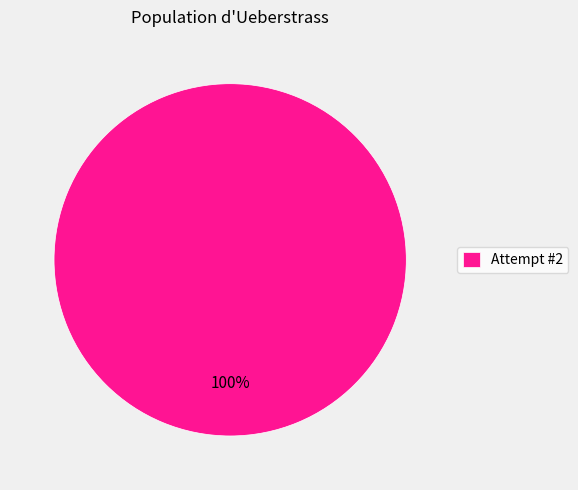

Is it true that Attempt #2 is 94% of the pie?

False